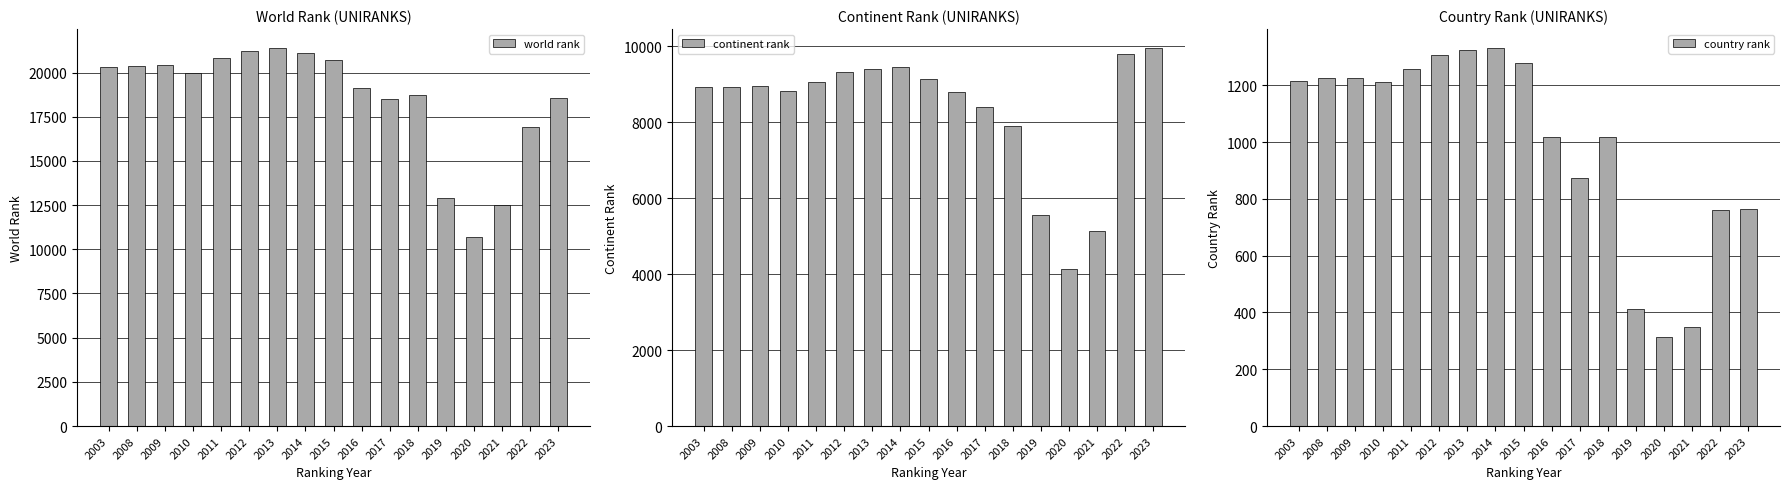

What are all the series names shown in the legend?

world rank, continent rank, country rank